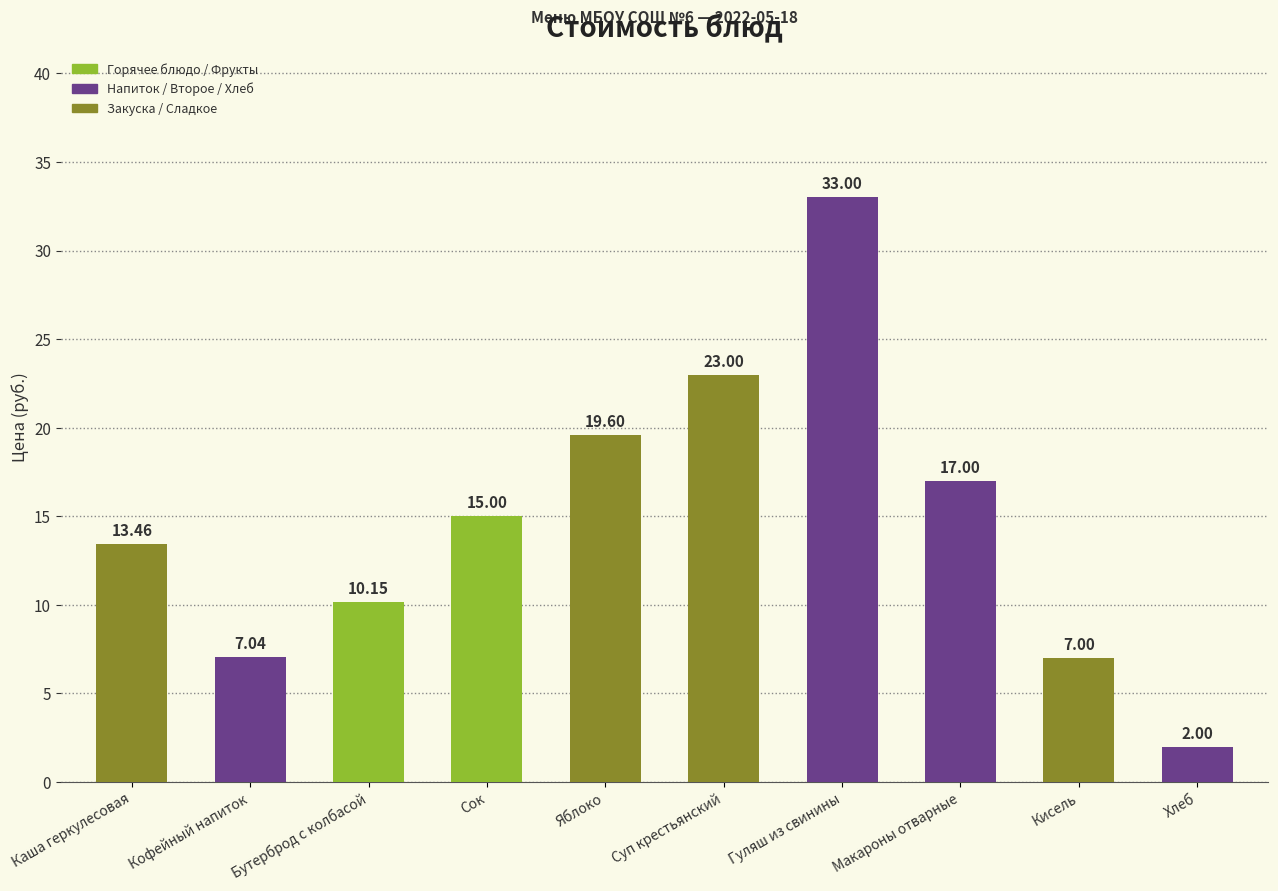

How many categories are shown in the chart?

10